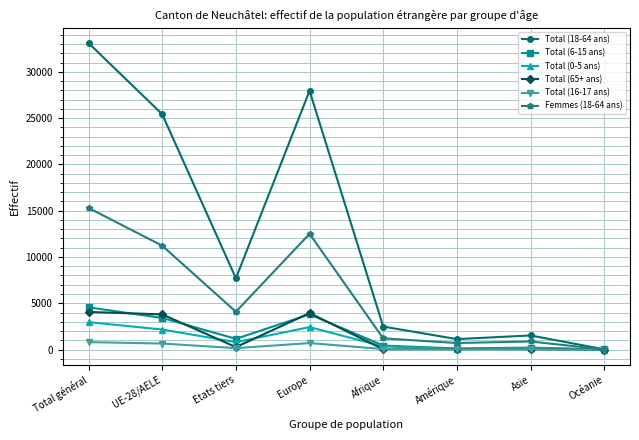

The value of Total (6-15 ans) at UE-28/AELE is 5791. True or false?

False